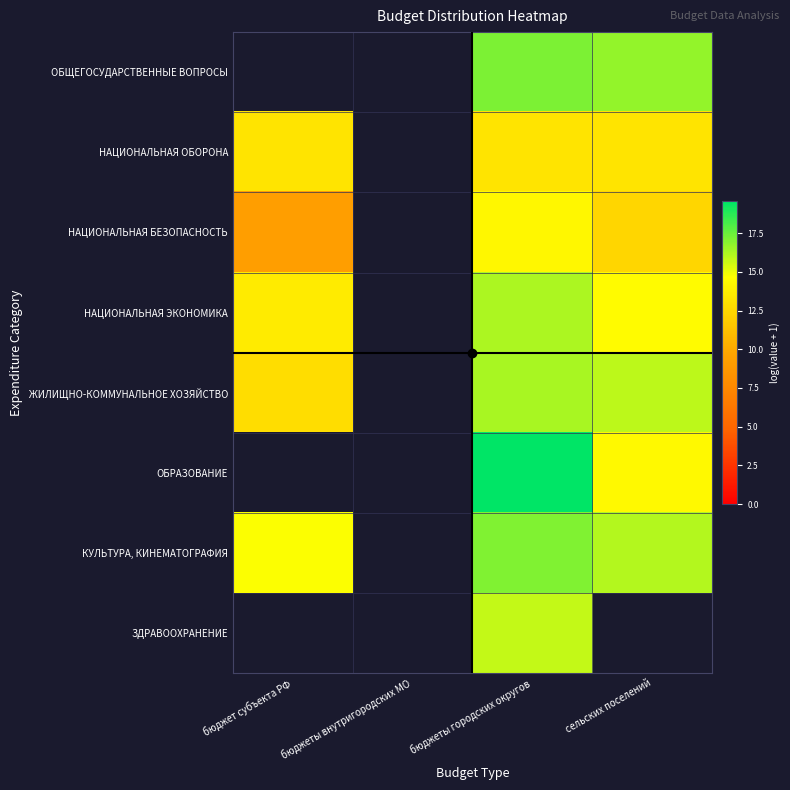

How many data points in НАЦИОНАЛЬНАЯ БЕЗОПАСНОСТЬ are above 12?

2